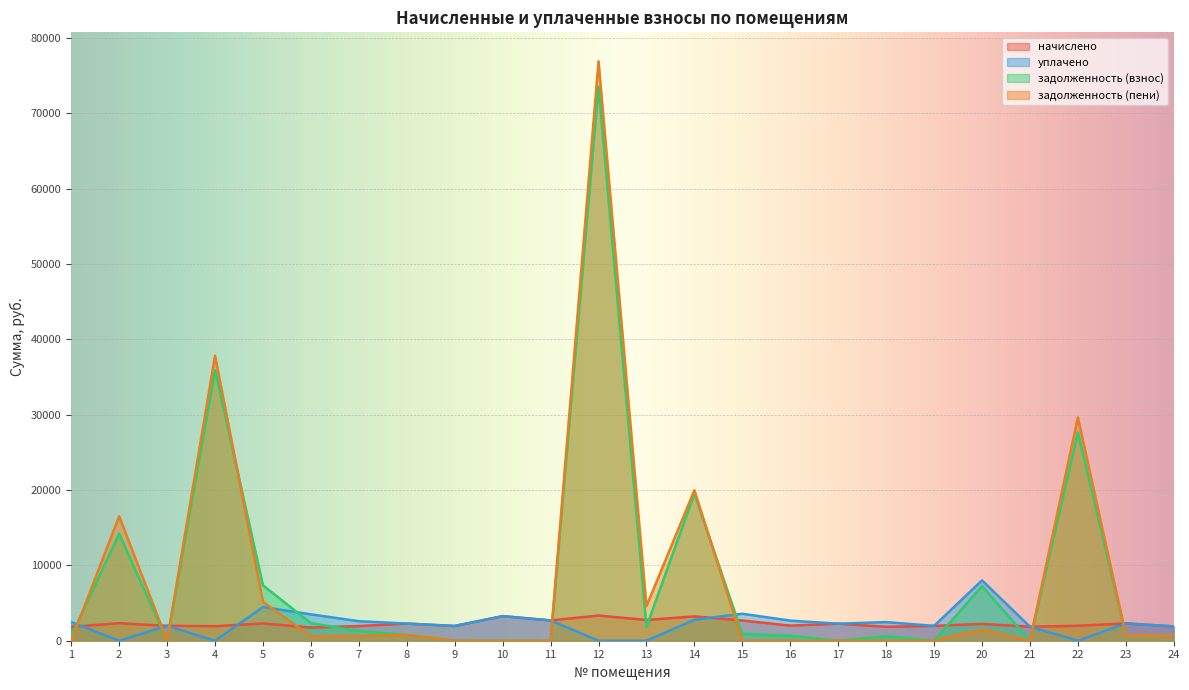

At which category does задолженность (пени) reach its first local peak?

2